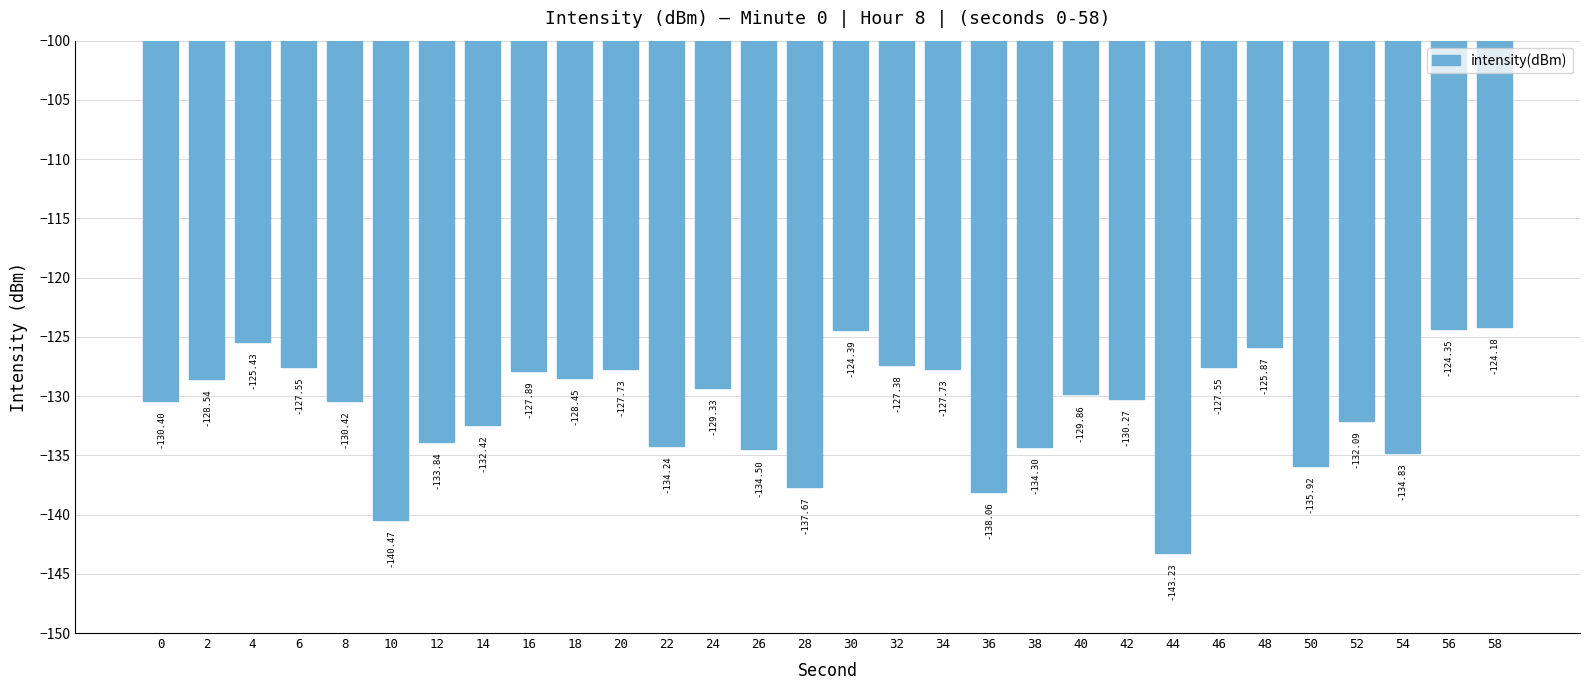

What is the difference between the values at 46 and 4?

2.1